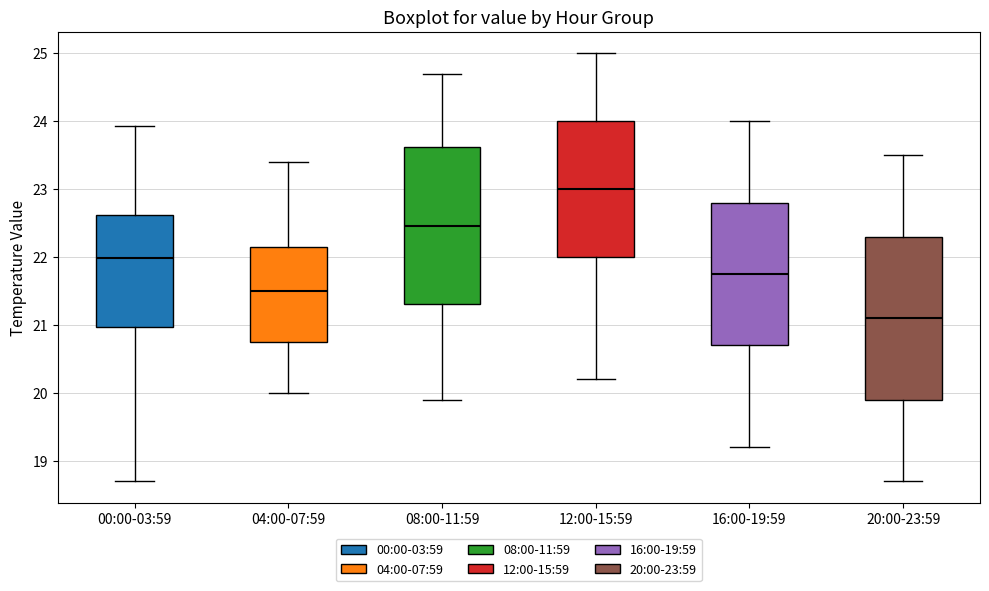

Which box has the highest median line?

12:00-15:59